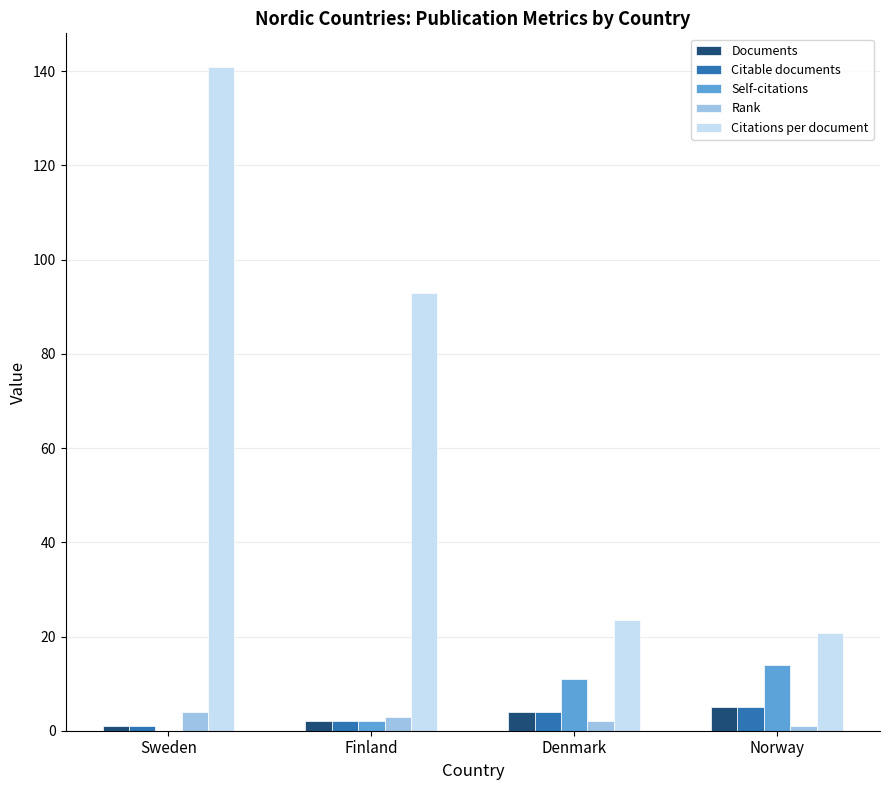

Which label corresponds to the largest value in the chart?

Sweden